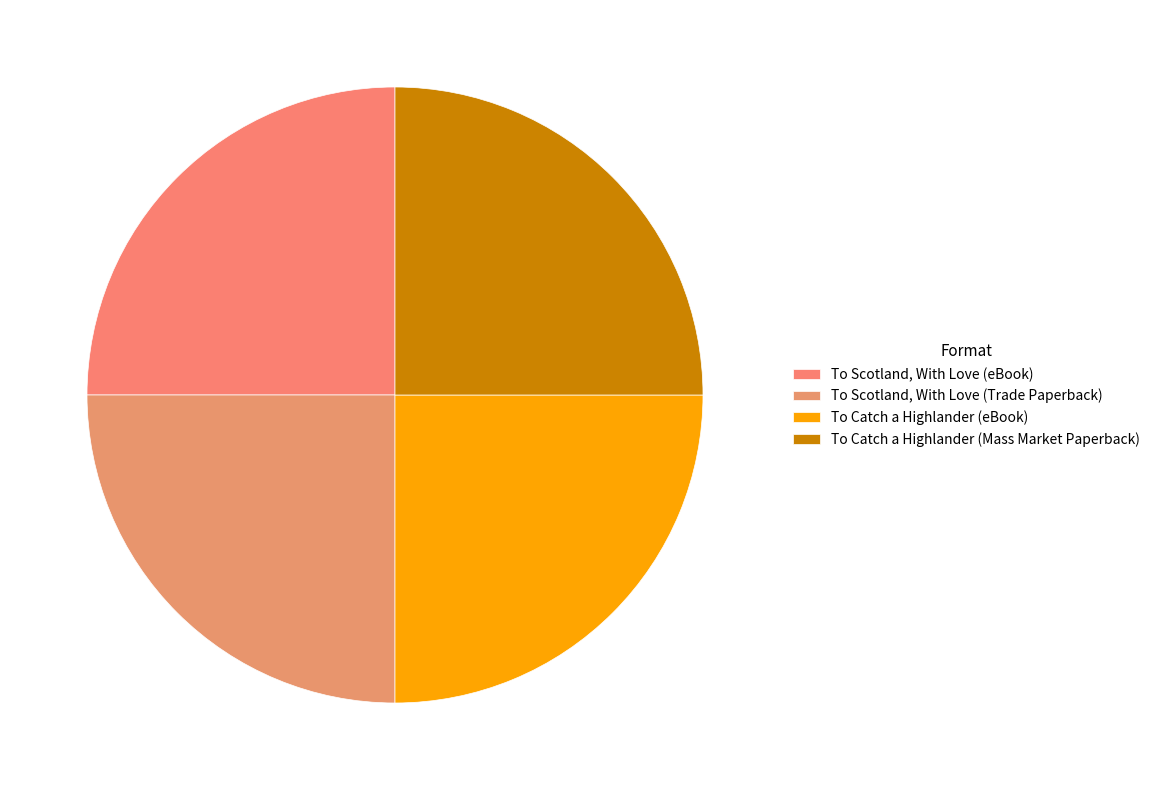

To the nearest percent, what percentage of the pie is To Scotland, With Love (eBook)?

25%